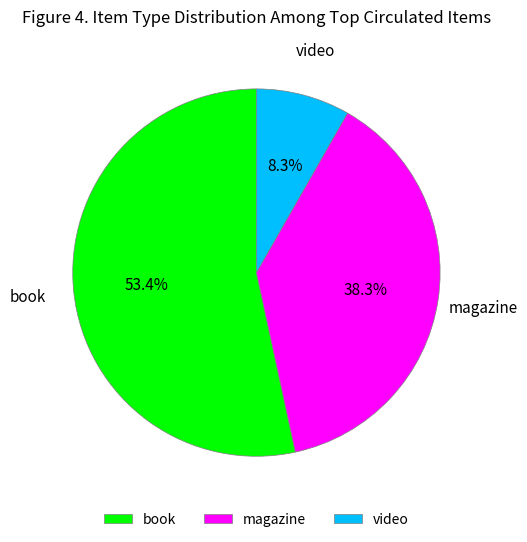

Is book the majority of the pie?

Yes